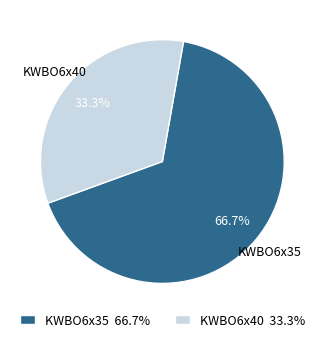

Rank the categories by value from lowest to highest.

KWBO6x40, KWBO6x35